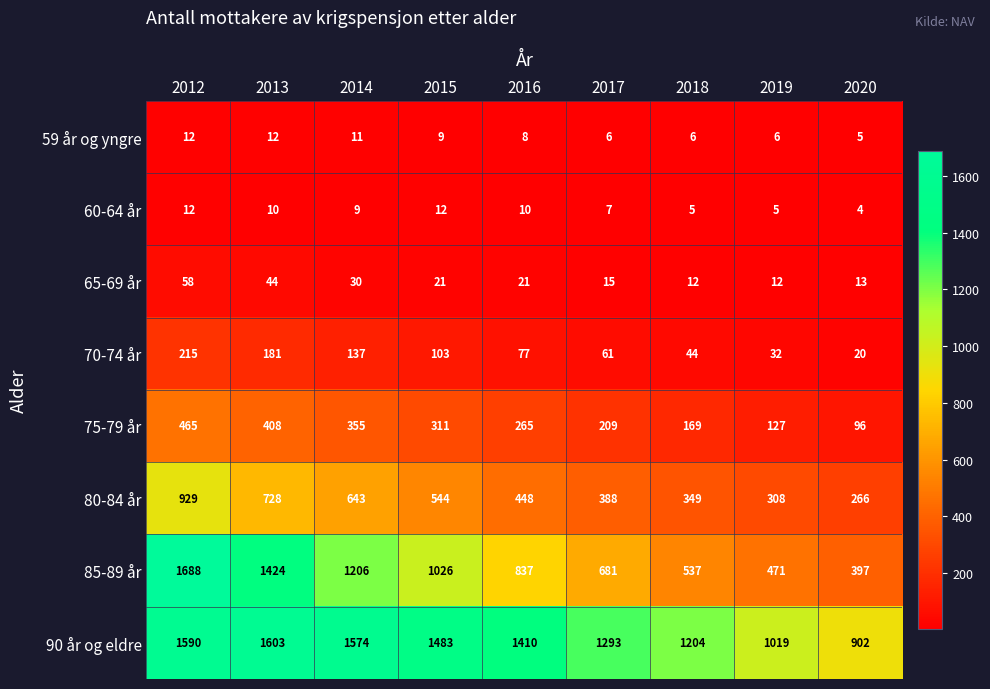

The value of 59 år og yngre at 2014 is 7. True or false?

False